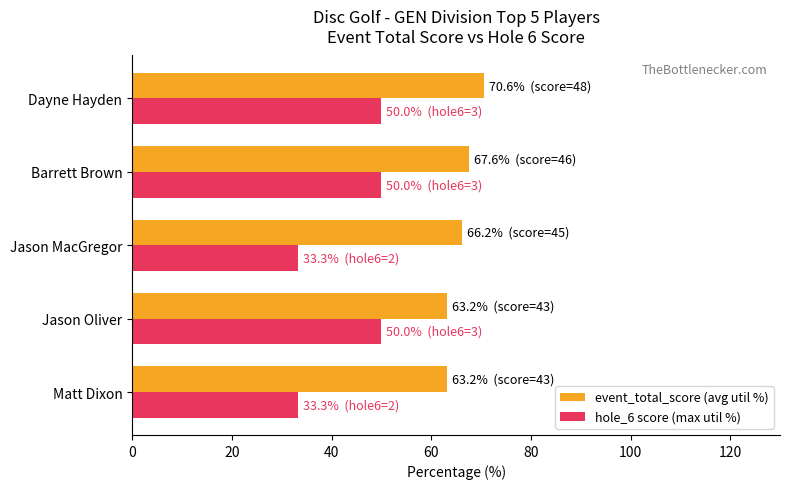

True or false: hole_6 score (max util %) has a value of 28.4 at Jason Oliver.

False